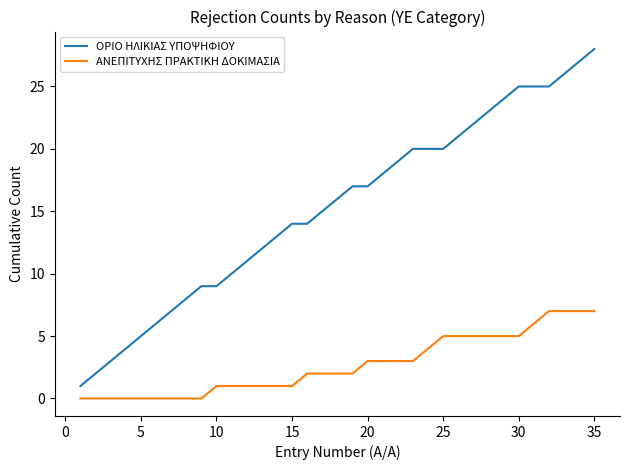

Count the ΑΝΕΠΙΤΥΧΗΣ ΠΡΑΚΤΙΚΗ ΔΟΚΙΜΑΣΙΑ values in the range 0 to 5.

30